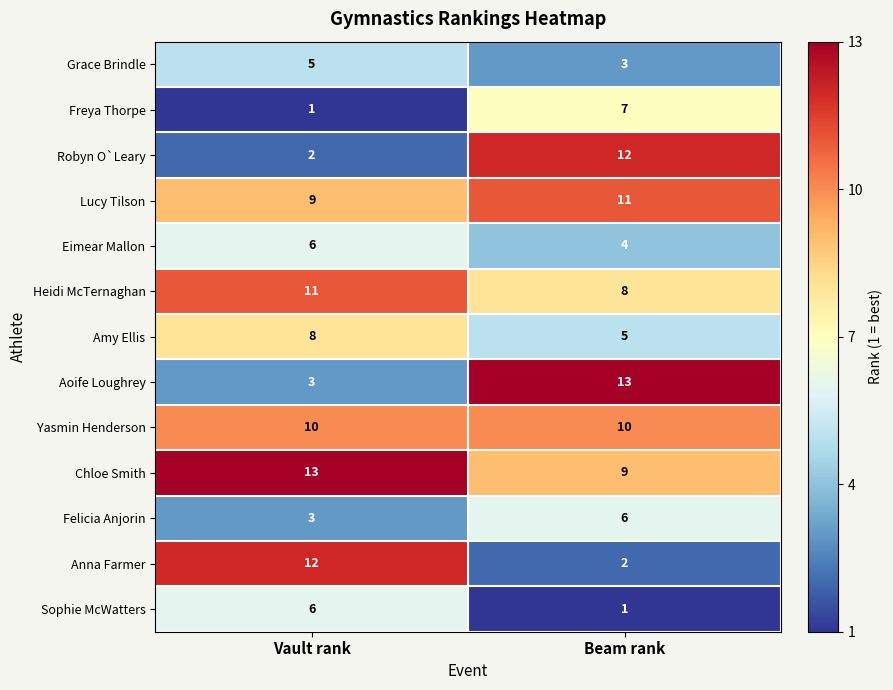

At how many categories does at least one series exceed 7?

2